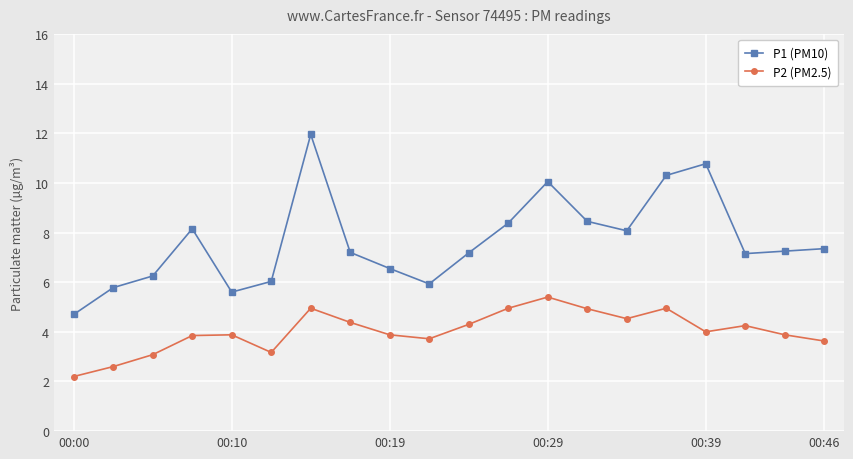

True or false: P2 (PM2.5) has more than 0 interior local peaks.

True